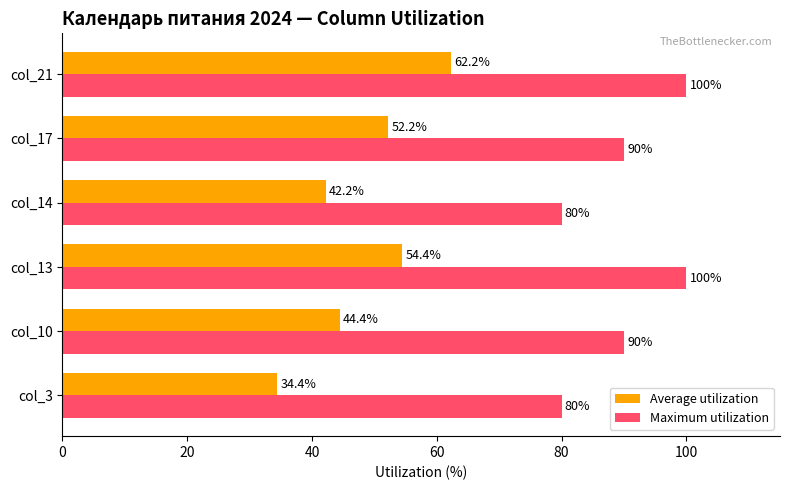

What are all the series names shown in the legend?

Average utilization, Maximum utilization